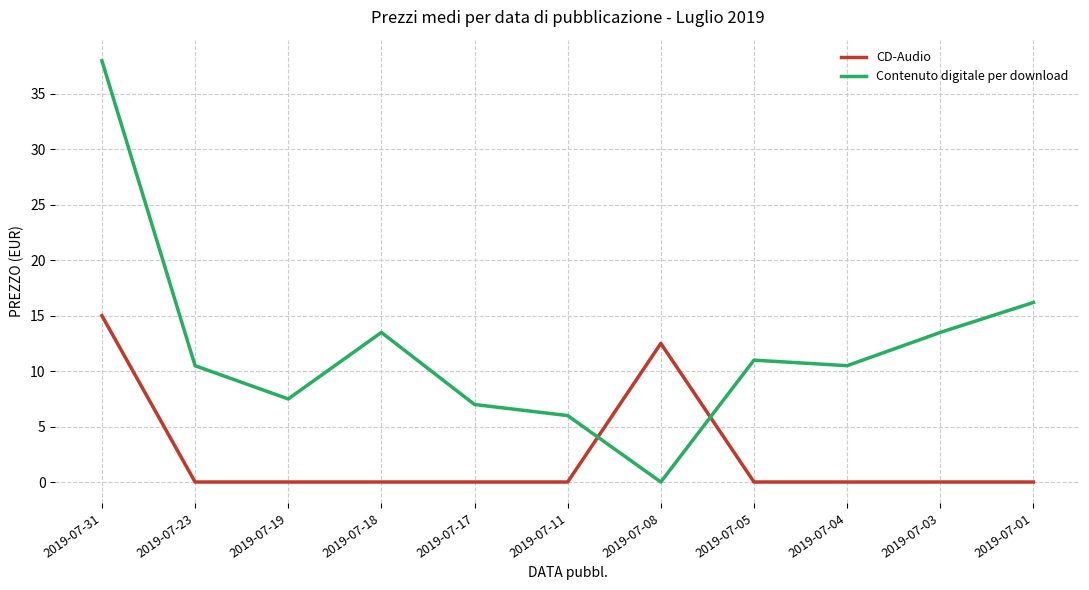

How many intersections are there between CD-Audio and Contenuto digitale per download?

2